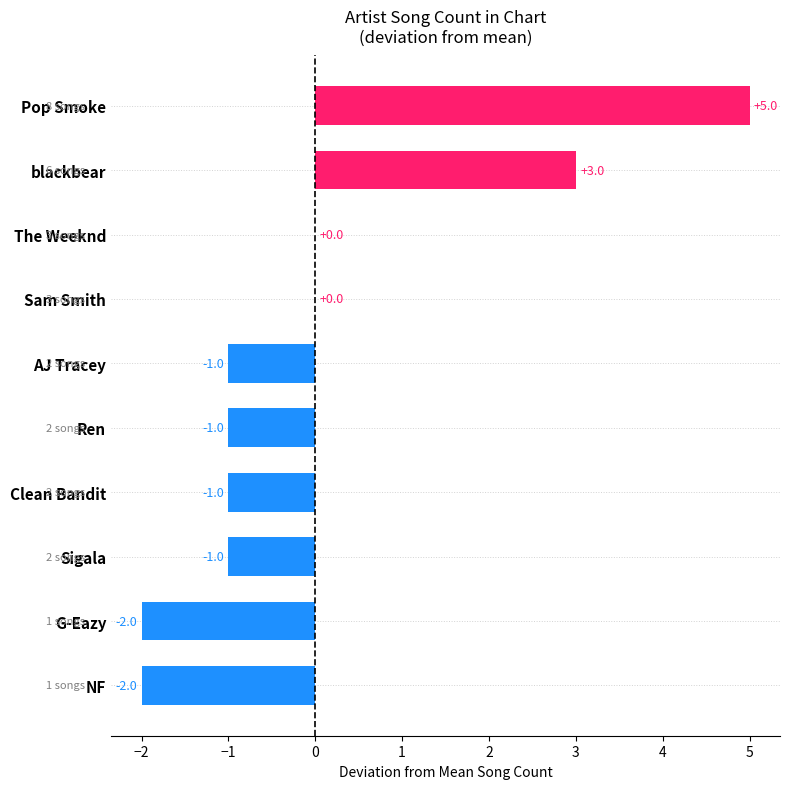

Count the values in the range -1 to 0.

6